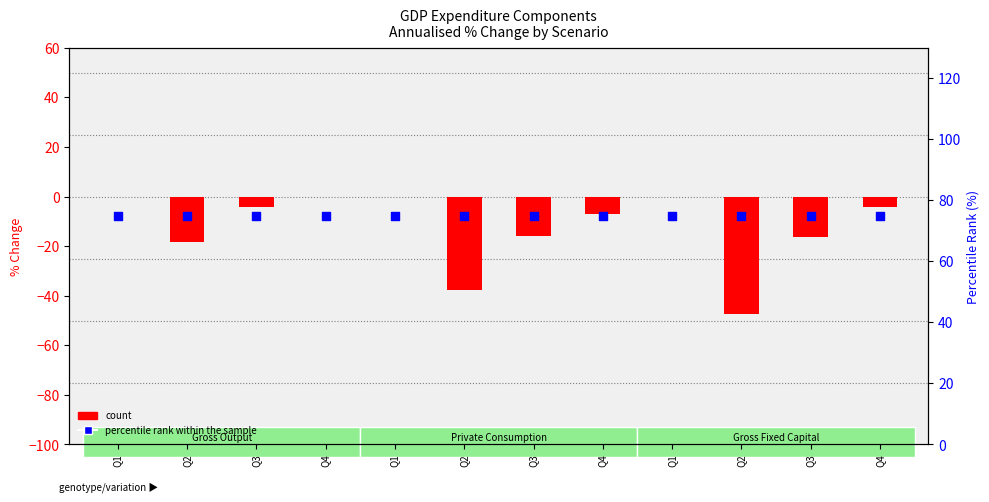

What is the total value across all series at Q3?

70.6